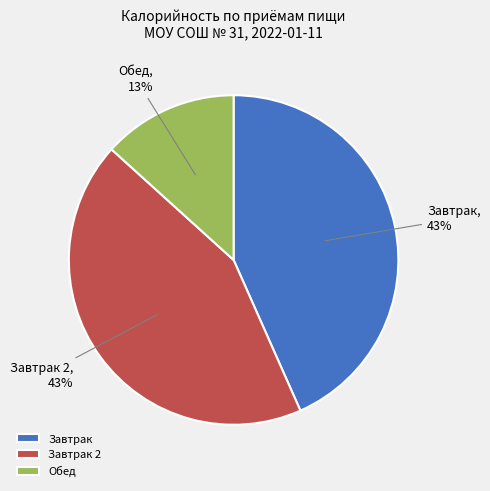

Combined, do Завтрак 2 and Завтрак account for over 50%?

Yes